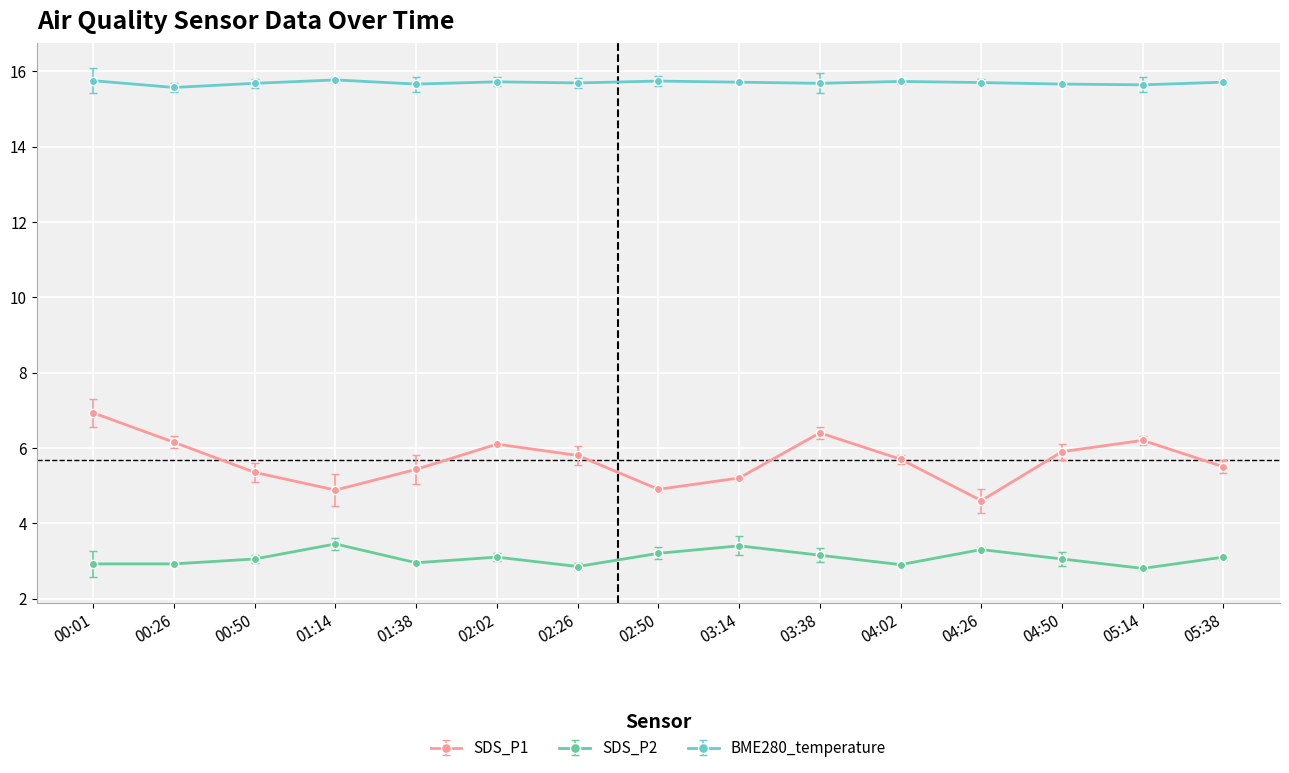

True or false: SDS_P2 and SDS_P1 intersect in this chart.

False